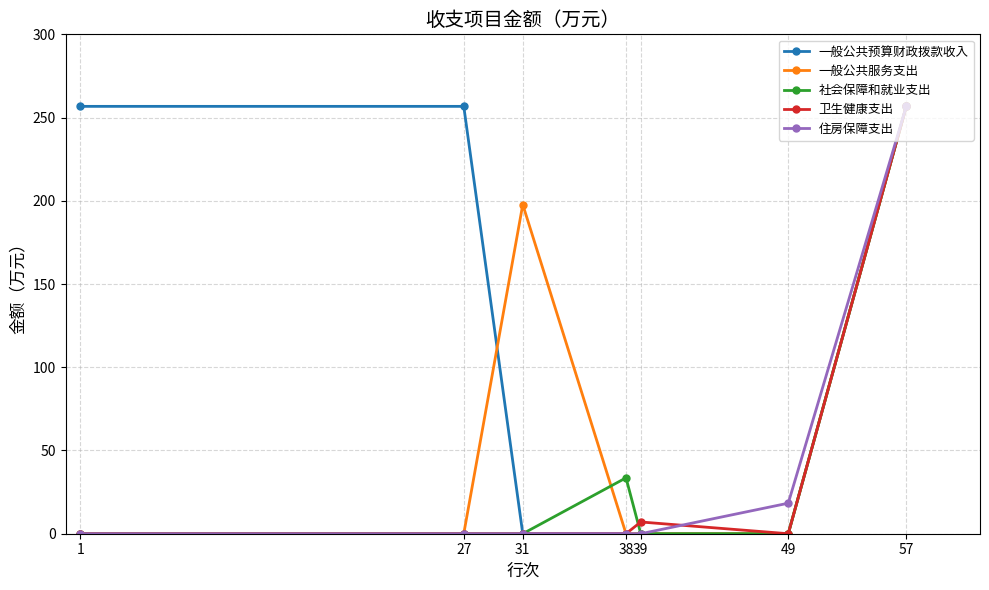

Which category has the highest value in the 一般公共服务支出 series?

57